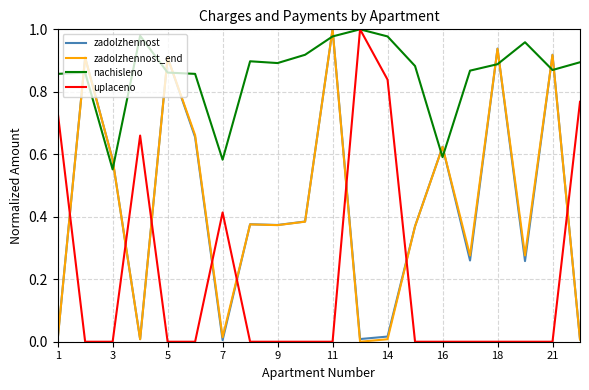

How many times do uplaceno and zadolzhennost cross each other?

8